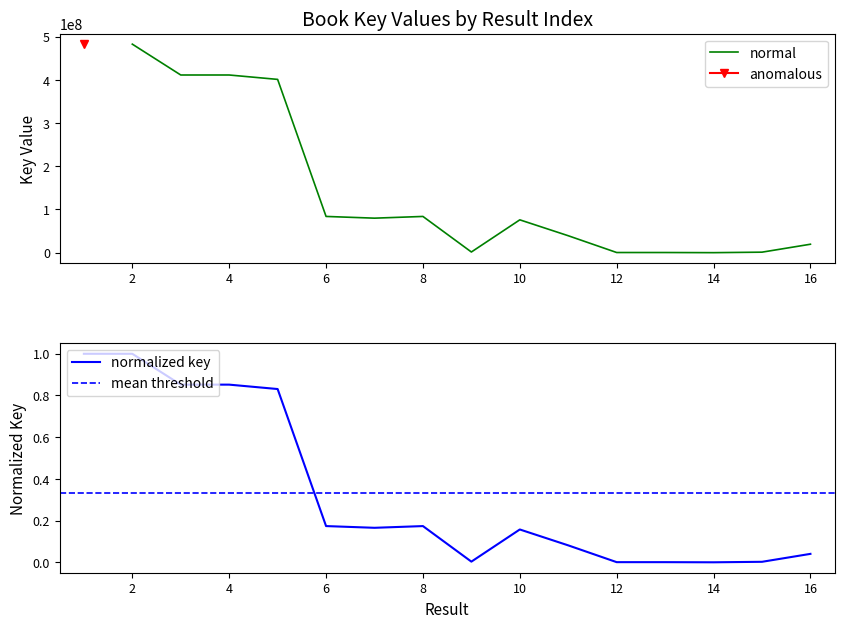

How many interior local valleys (lower than both neighbors) does the data have?

4